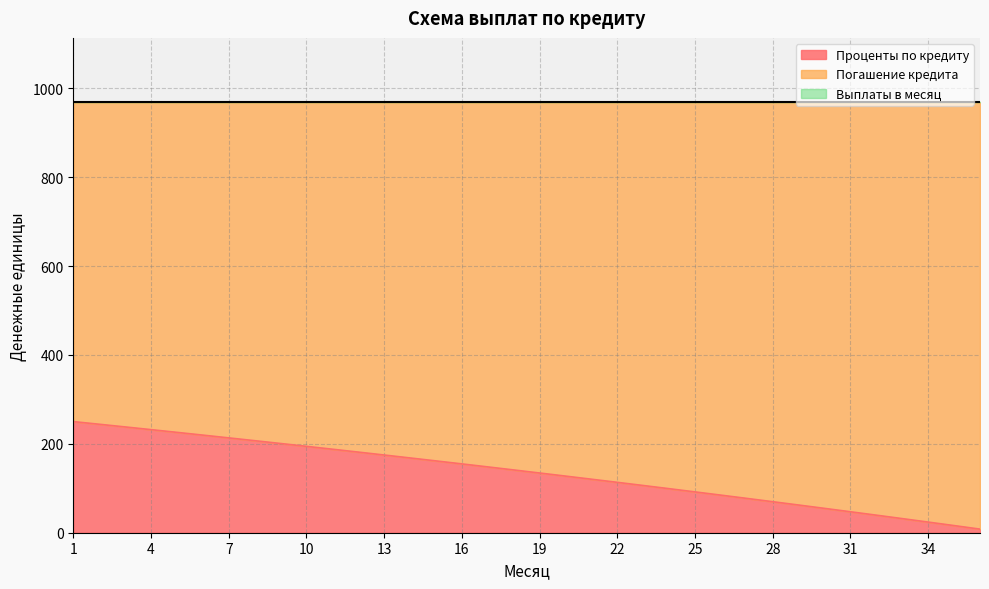

At which label does Проценты по кредиту reach its minimum?

36